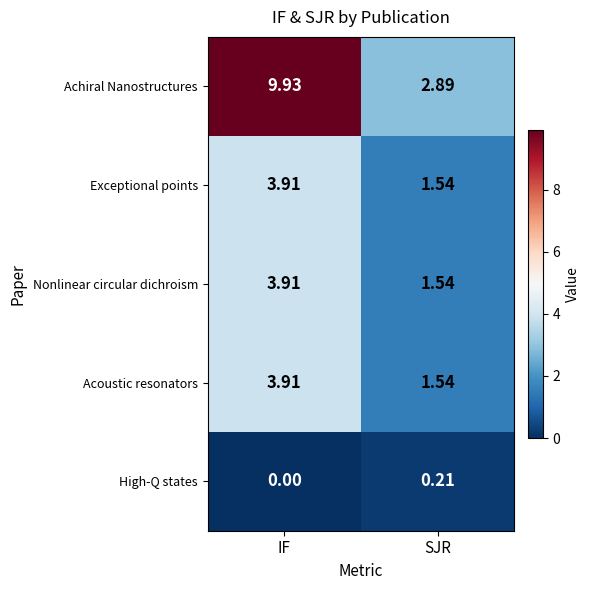

At which category is the sum across all series the highest?

IF